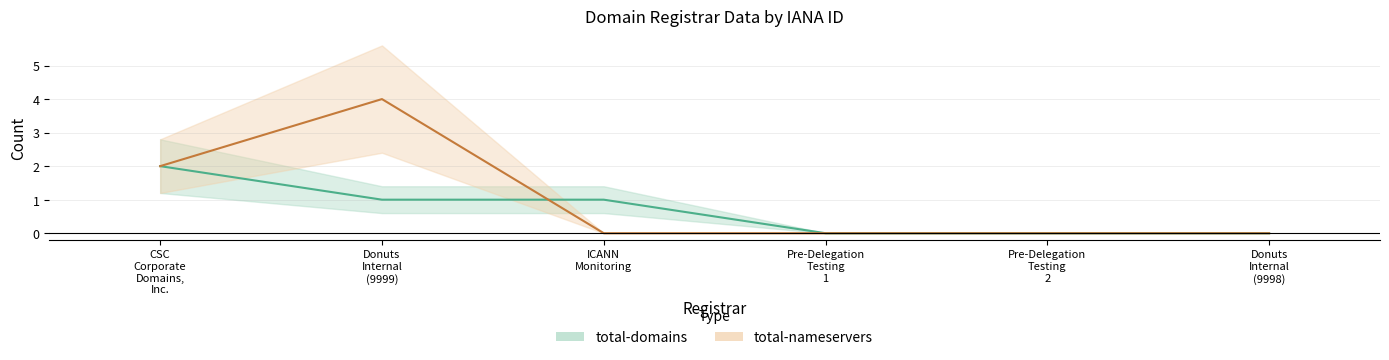

Rank the series by their maximum value, from lowest to highest.

total-domains, total-nameservers